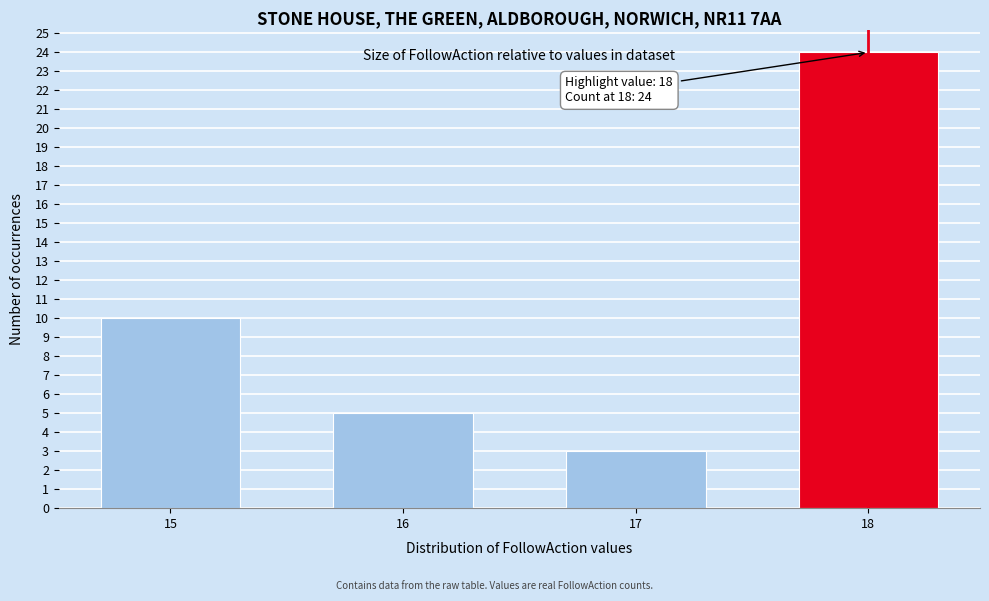

Reading left to right, what are all the values shown in this chart?

10	5	3	24